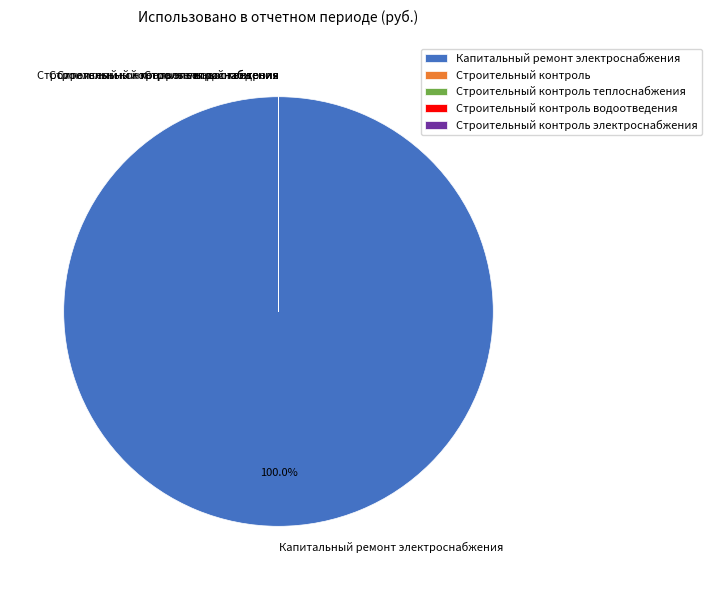

True or false: Капитальный ремонт электроснабжения accounts for 100% of the total.

True